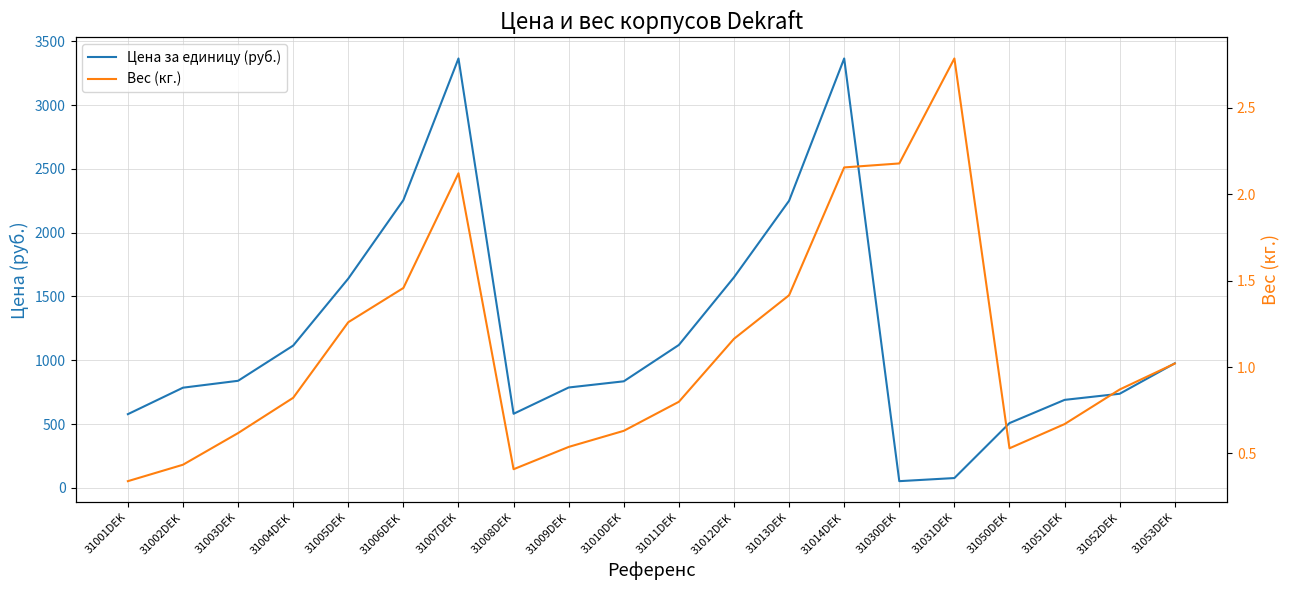

Where is Вес (кг.) nearest to the value 1?

31053DEK